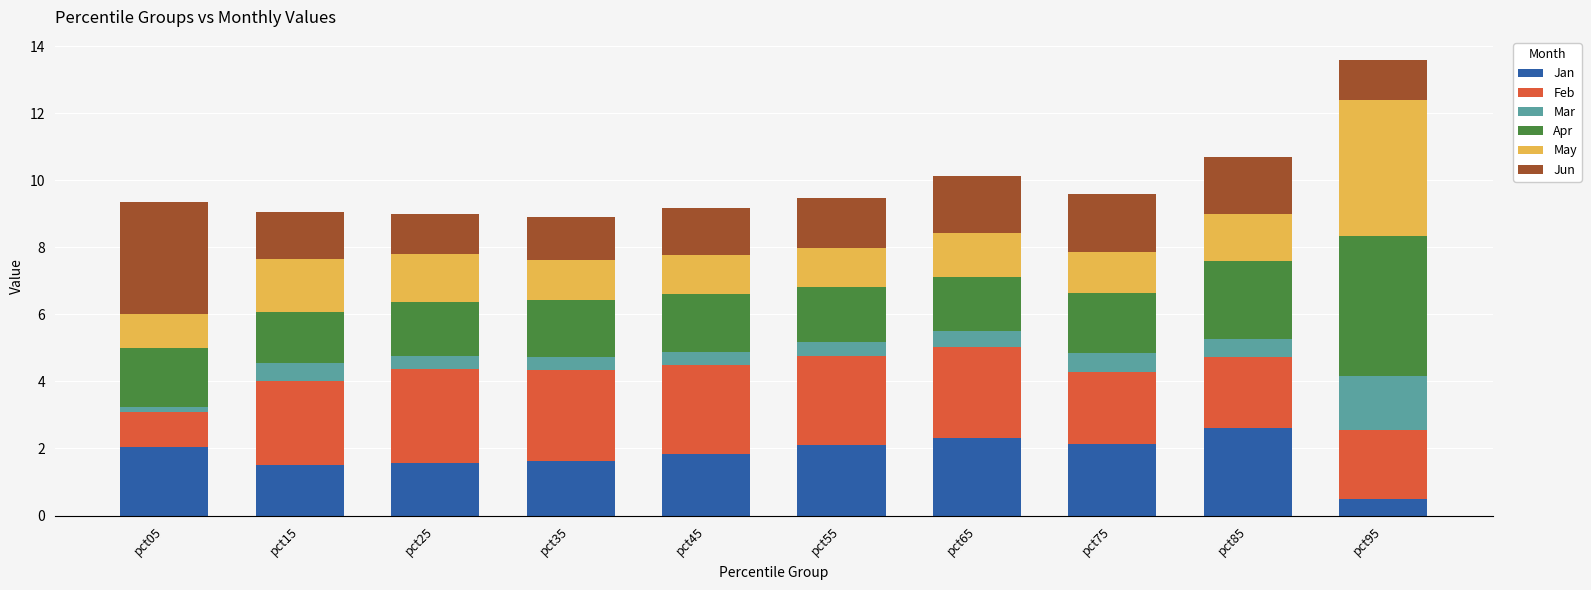

What is the maximum value for Jan?

2.6